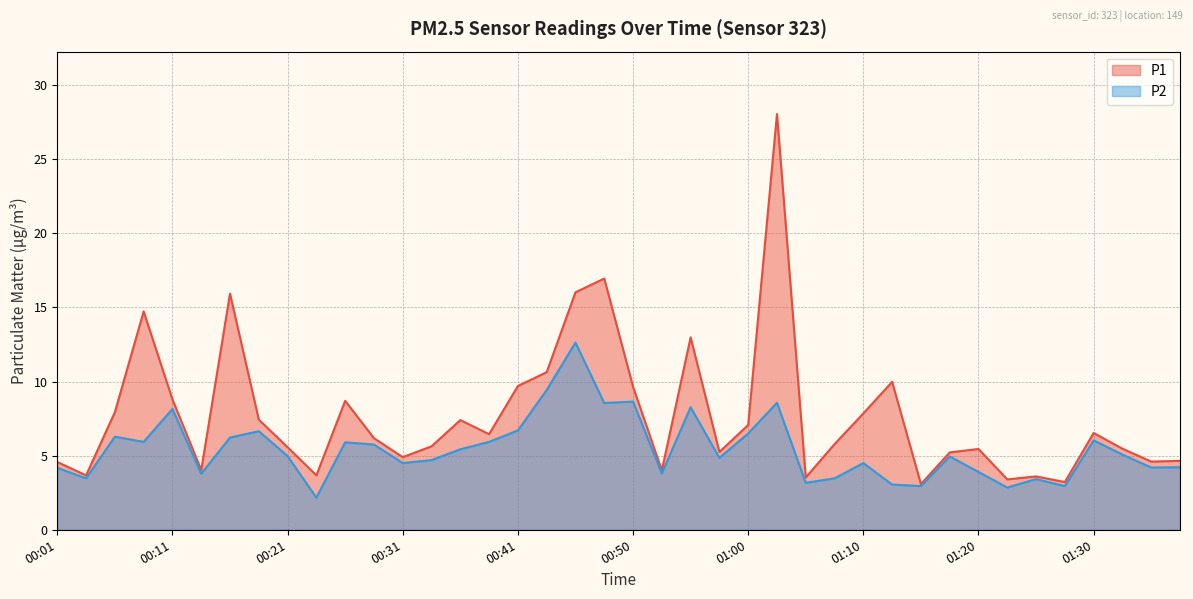

What is the value of the P1 point at the 26th from the left?

28.1